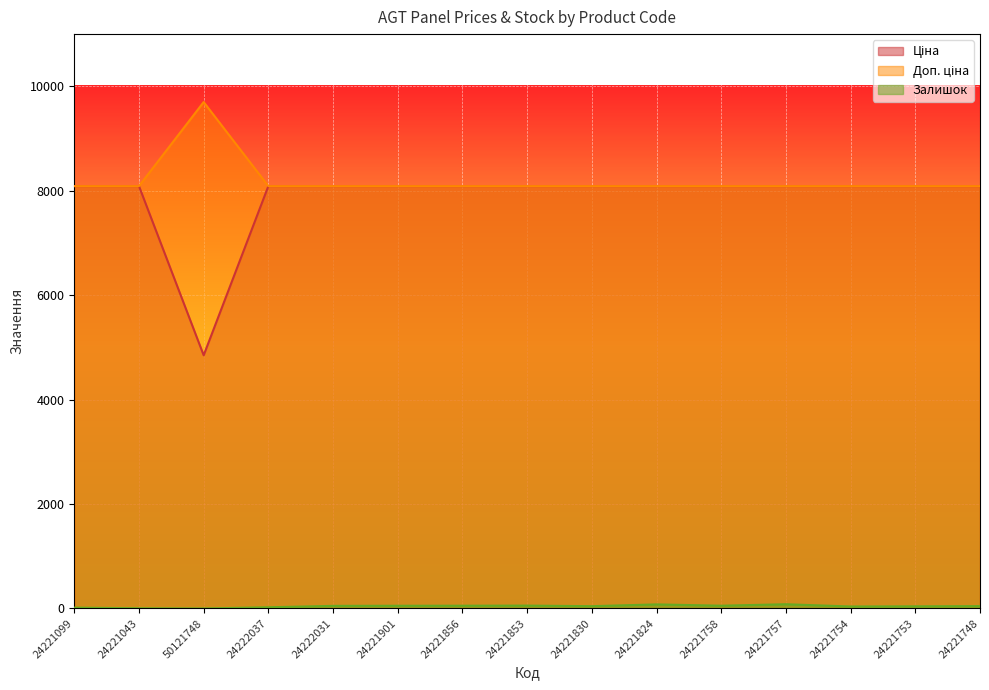

Rank the categories by Залишок value from lowest to highest.

50121748, 24221043, 24221099, 24222037, 24221754, 24221753, 24221830, 24221748, 24222031, 24221901, 24221856, 24221758, 24221853, 24221824, 24221757